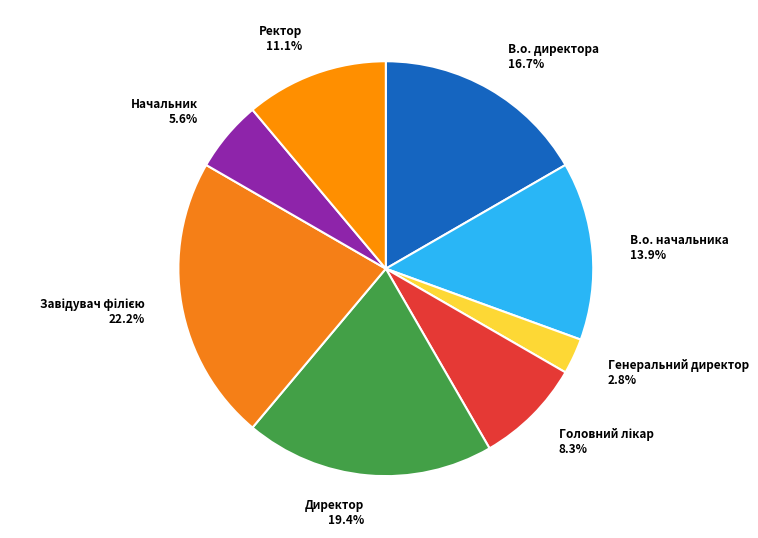

To the nearest percent, what percentage of the pie is В.о. начальника?

14%